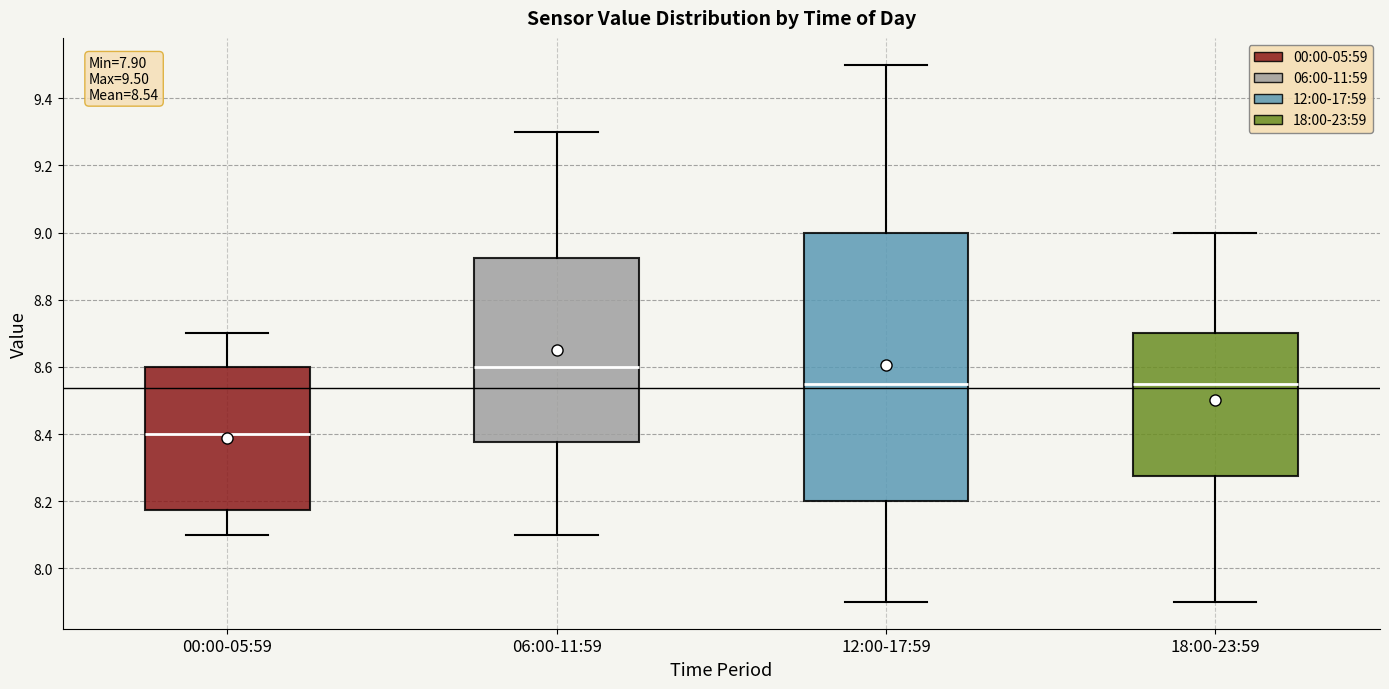

Comparing the boxes themselves (not the whiskers), which one is the tallest?

12:00-17:59